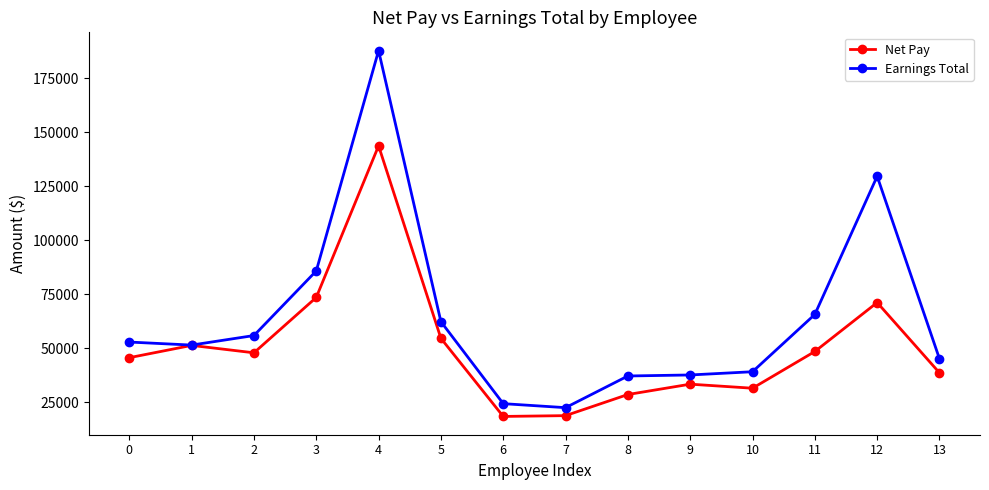

List the series in order of their overall mean, highest first.

Earnings Total, Net Pay